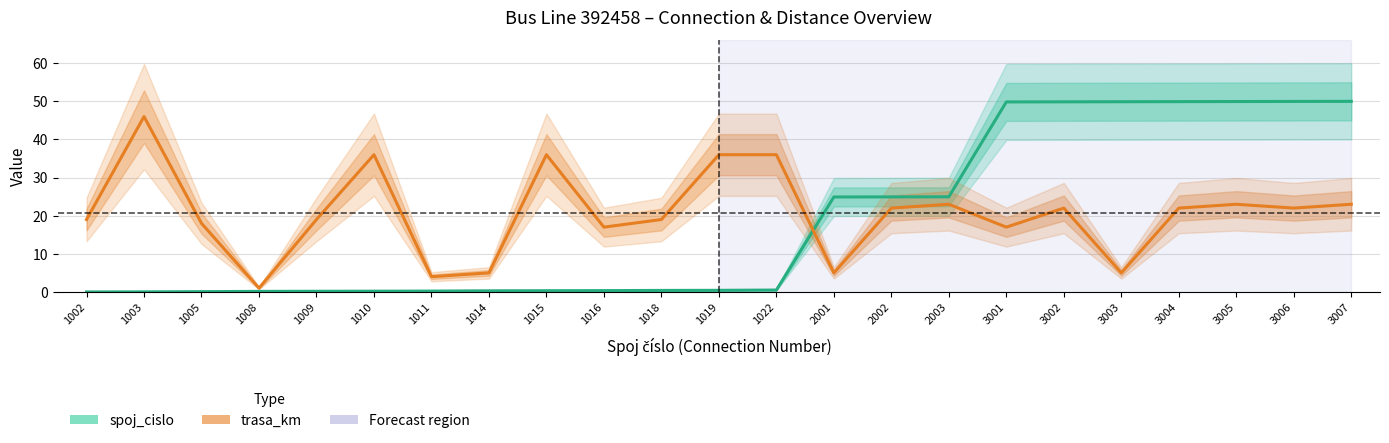

Which category has the highest value in the spoj_cislo (normalised) series?

3007